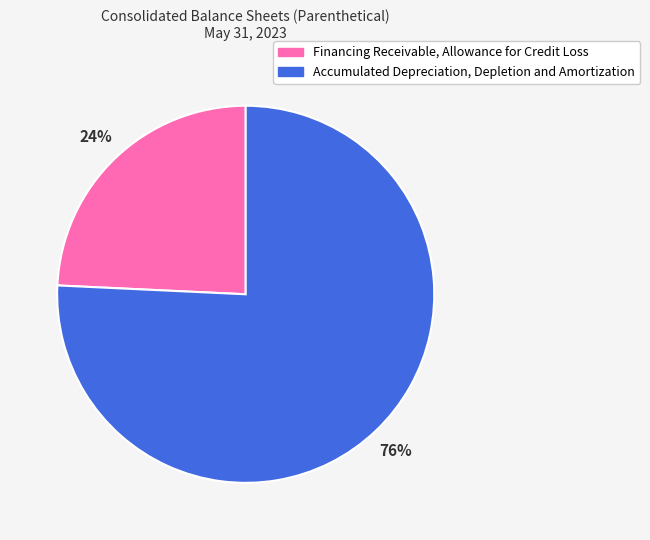

What is the majority slice?

Accumulated Depreciation, Depletion and Amortization